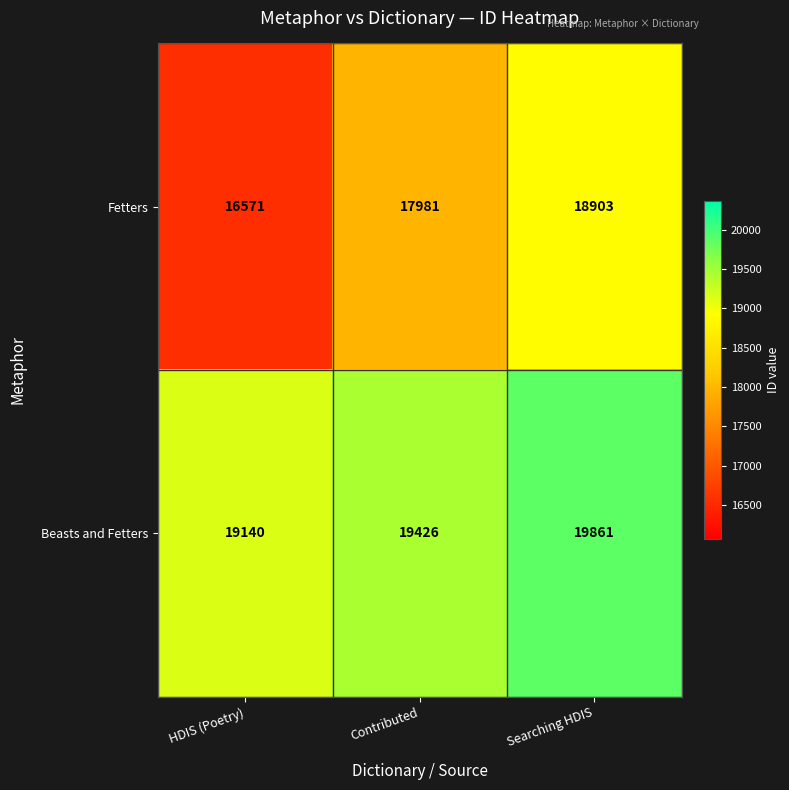

At which label is Beasts and Fetters closest to 19500?

Contributed